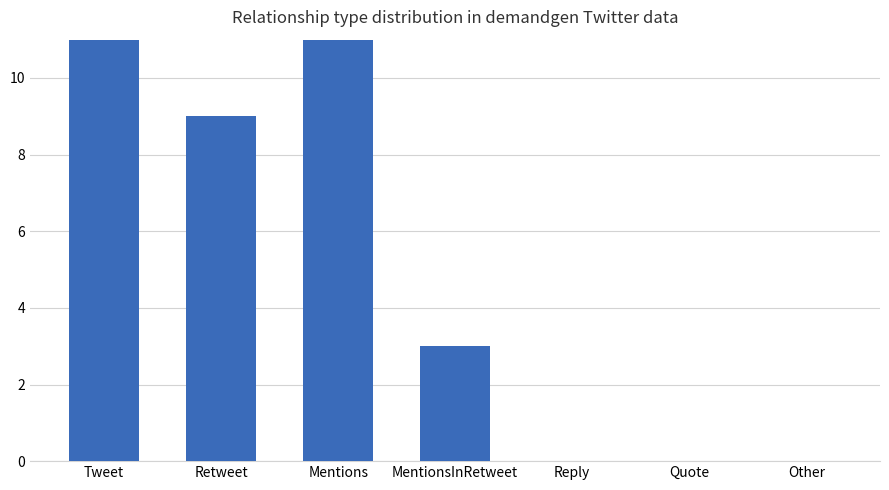

Does the chart contain any negative values?

No